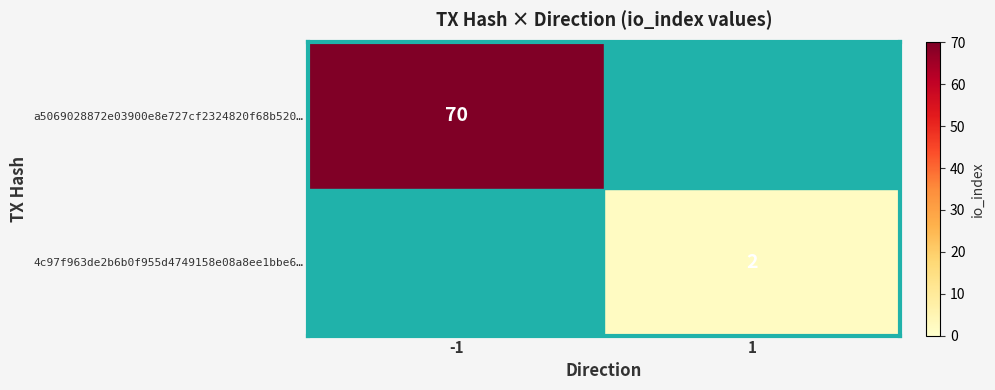

Which has a higher value, 1 or -1?

-1